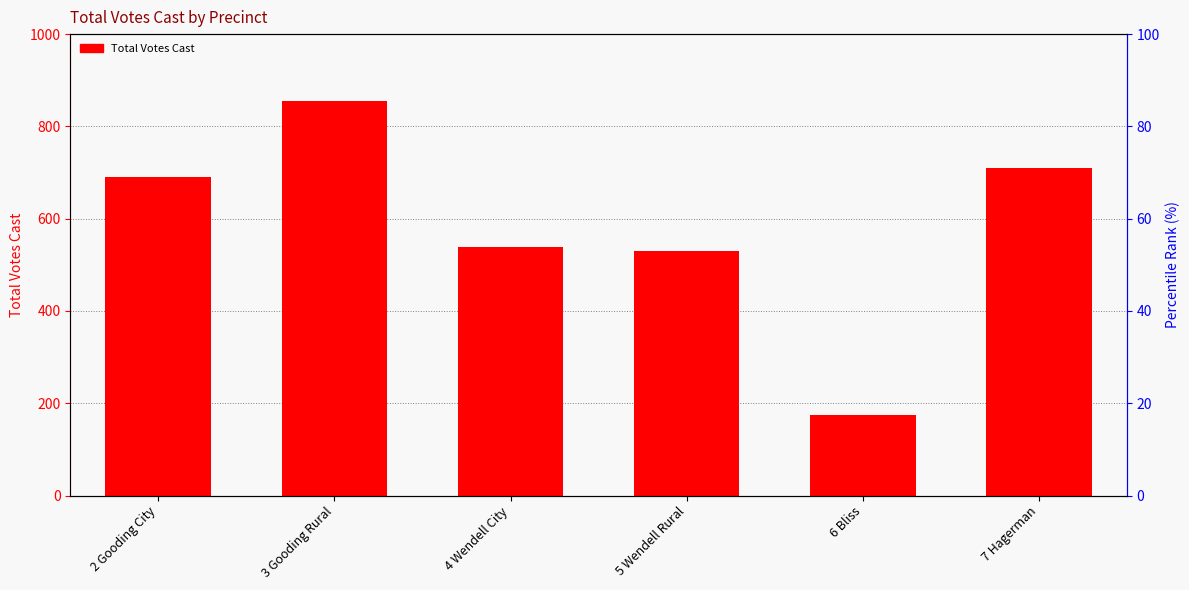

Rank the categories by value from lowest to highest.

6 Bliss, 5 Wendell Rural, 4 Wendell City, 2 Gooding City, 7 Hagerman, 3 Gooding Rural